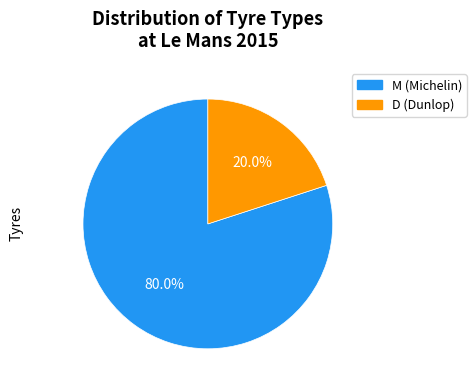

Rank the categories by value from lowest to highest.

D, M